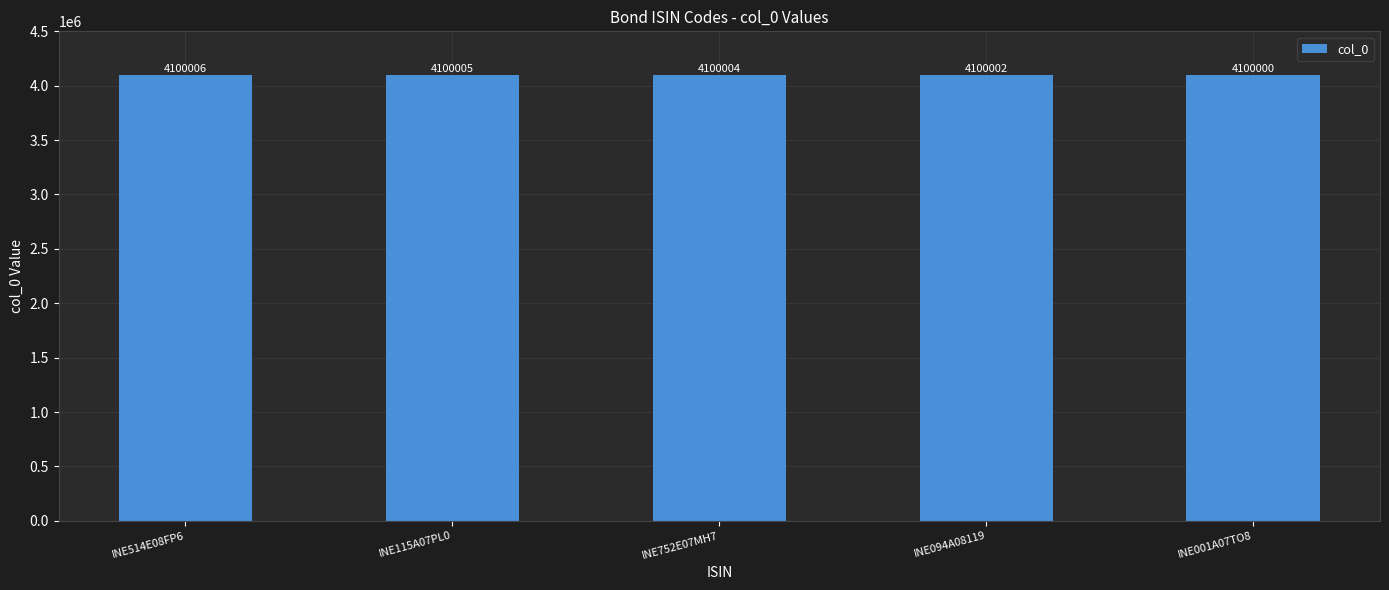

The chart shows a value of 6935669 at INE514E08FP6. True or false?

False